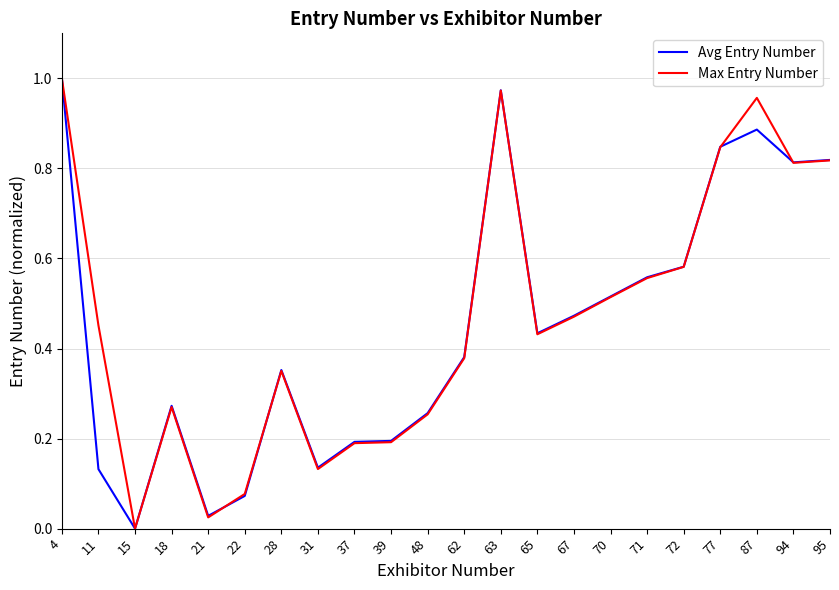

Is this an area chart (filled region under the line)?

No